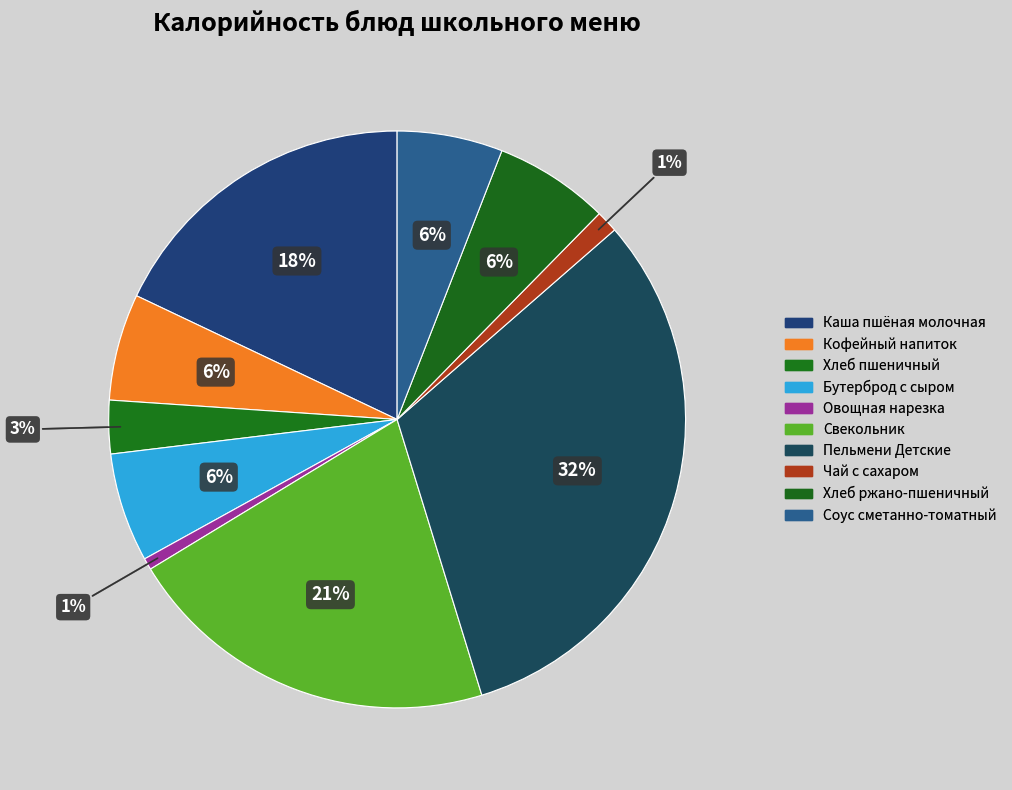

Count the number of slices in the pie.

10